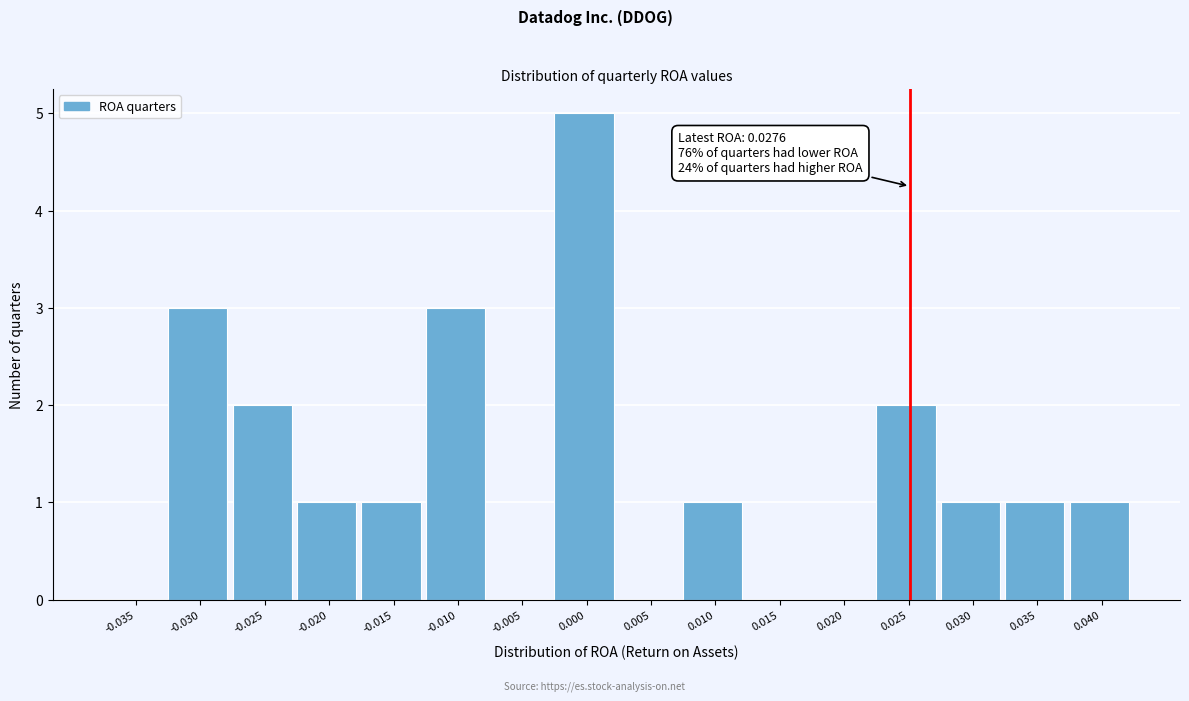

Reading right to left, what are all the values shown in this chart?

0.040=1	0.035=1	0.030=1	0.025=2	0.020=0	0.015=0	0.010=1	0.005=0	0.000=5	-0.005=0	-0.010=3	-0.015=1	-0.020=1	-0.025=2	-0.030=3	-0.035=0